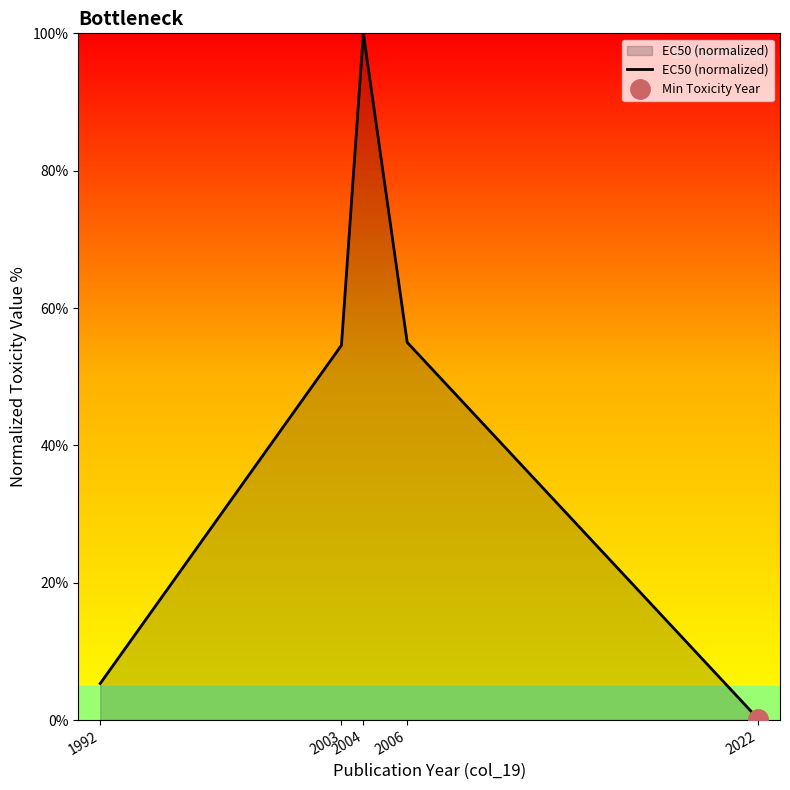

What is the sum of all values?

215.1